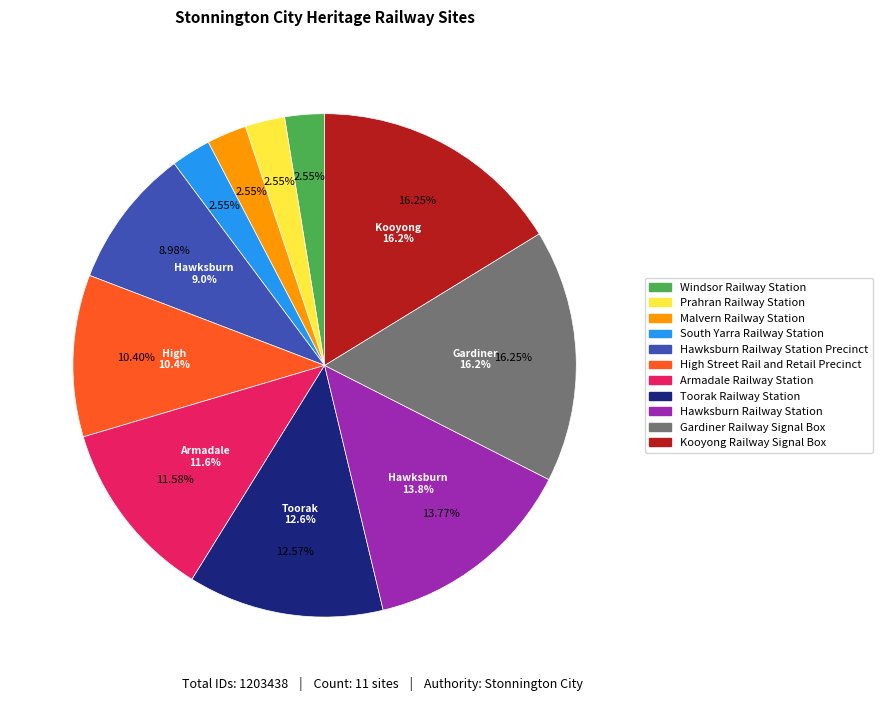

To the nearest percent, what is the combined percentage of Windsor Railway Station and Kooyong Railway Signal Box?

19%